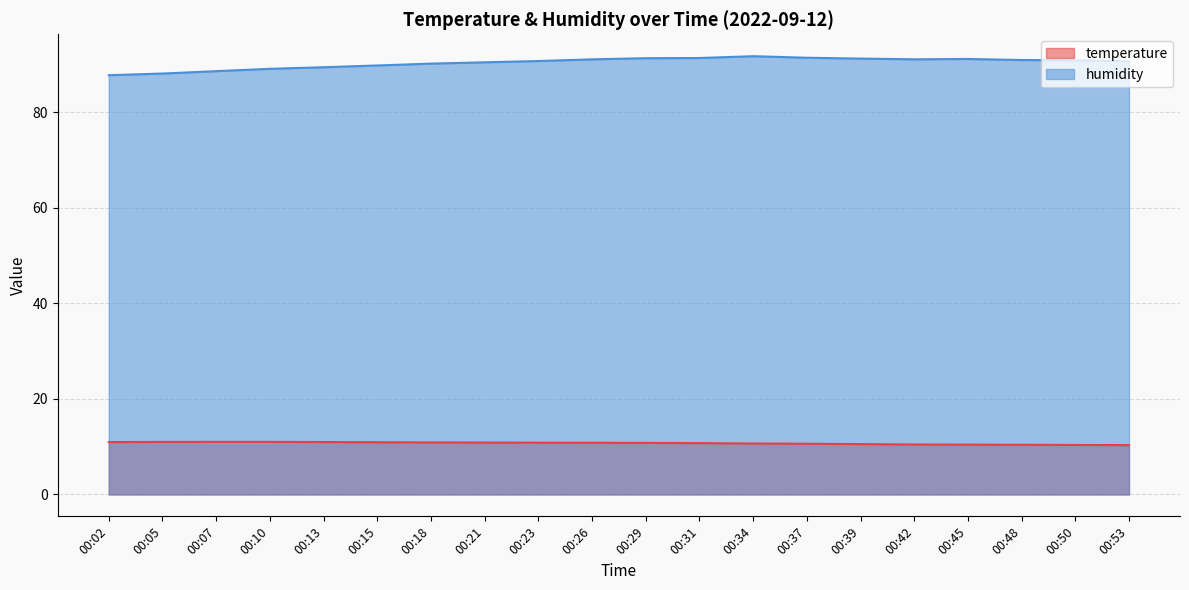

Which series has the widest spread of values?

humidity